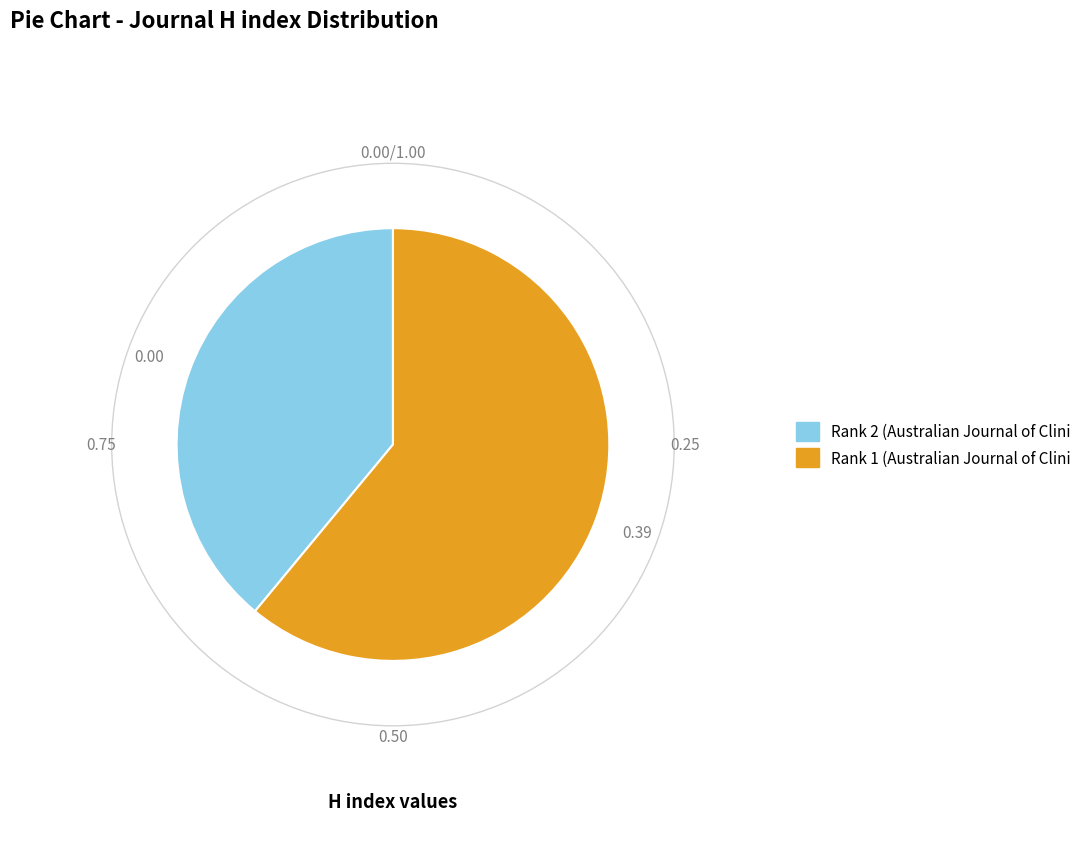

Does any single category account for the majority?

Yes